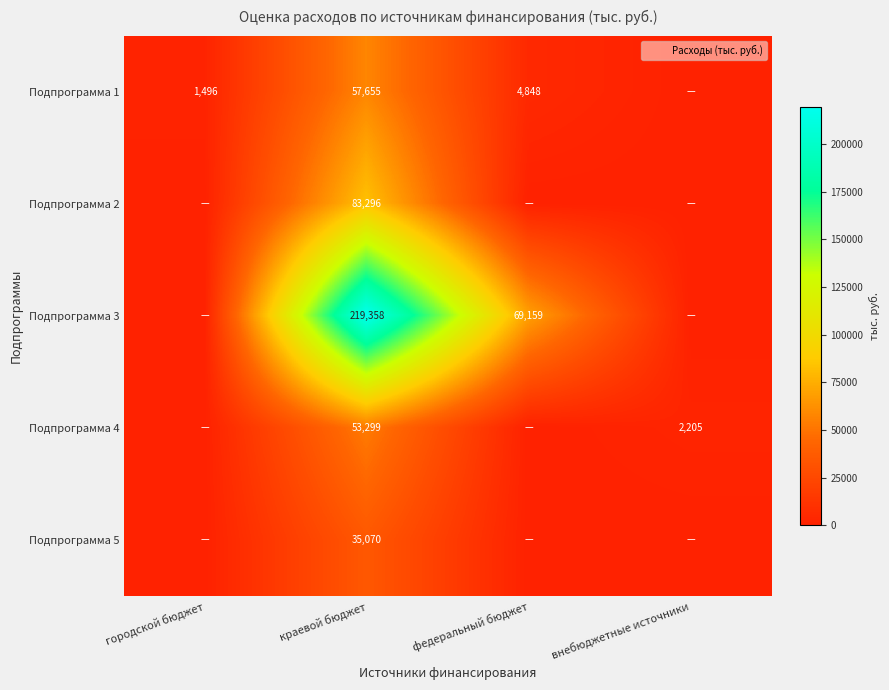

At городской бюджет, list the series in order from largest to smallest.

Подпрограмма 1, Подпрограмма 2, Подпрограмма 3, Подпрограмма 4, Подпрограмма 5